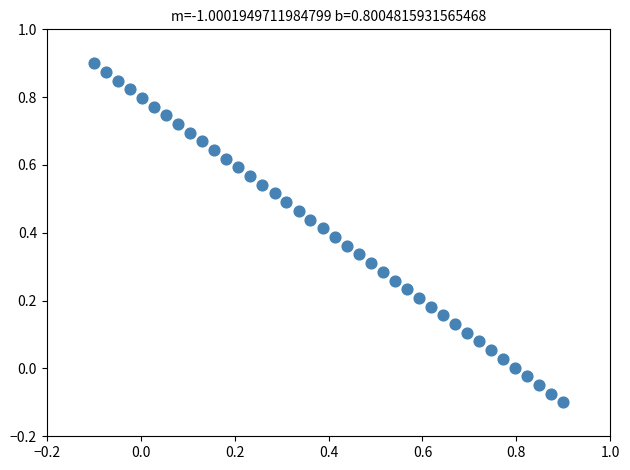

What is the range of X values (max minus min)?

1.0